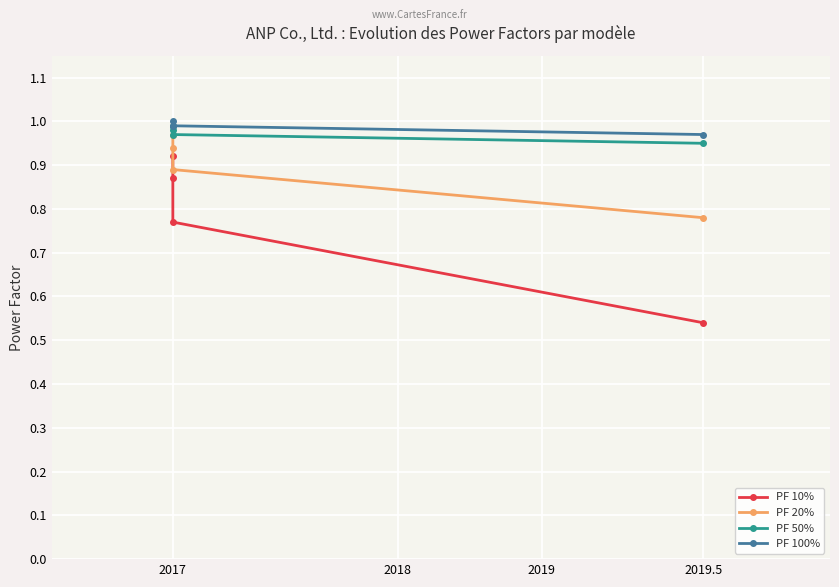

What are all the series names shown in the legend?

PF 10%, PF 20%, PF 50%, PF 100%